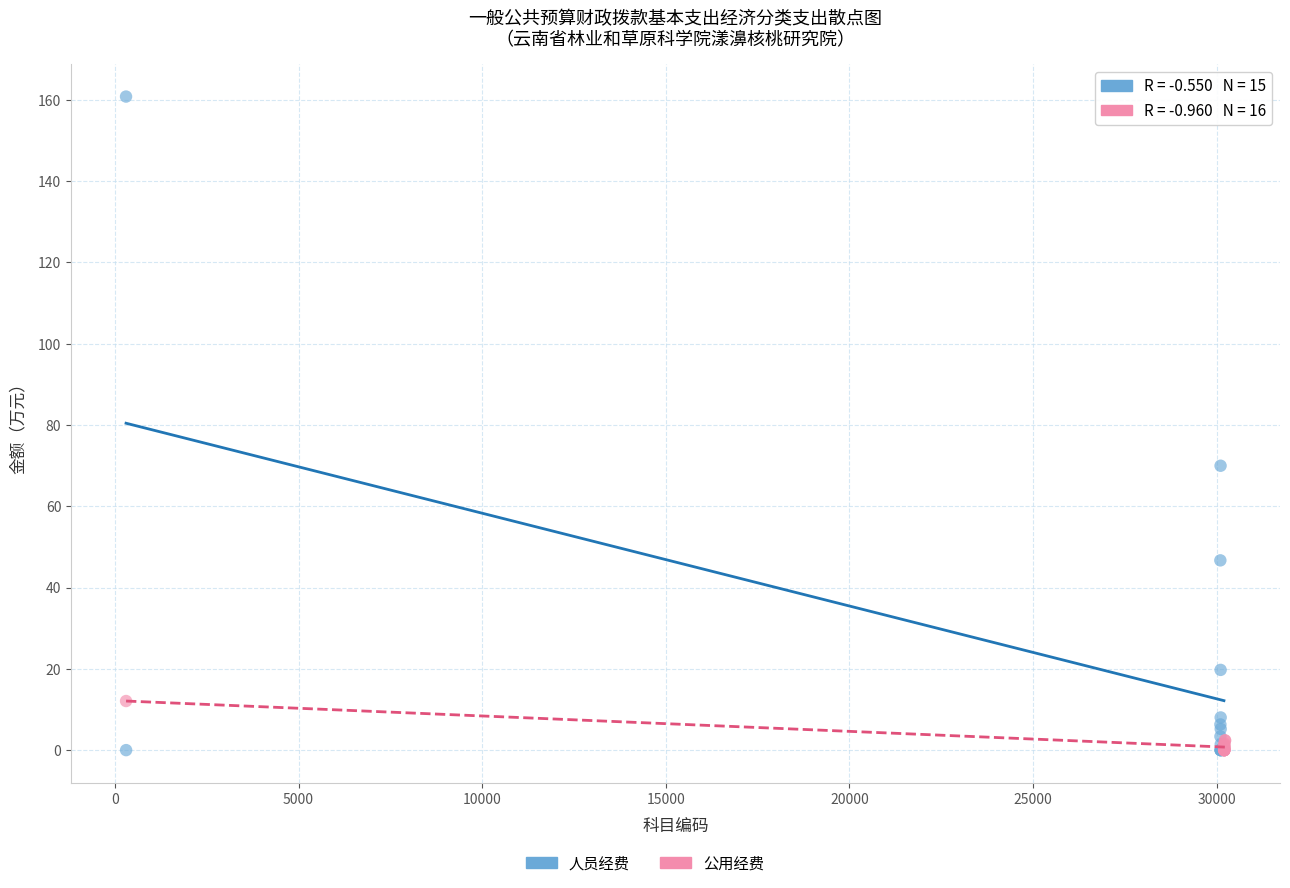

Which series contains the highest Y value?

人员经费